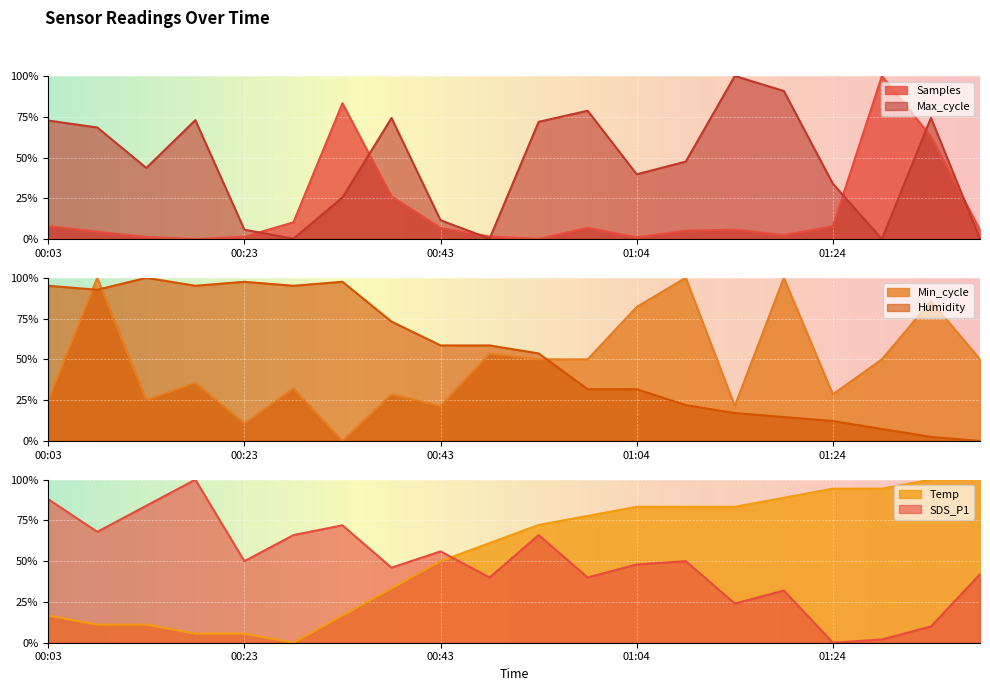

Is it true that Temp equals -66.1 at 00:28?

False